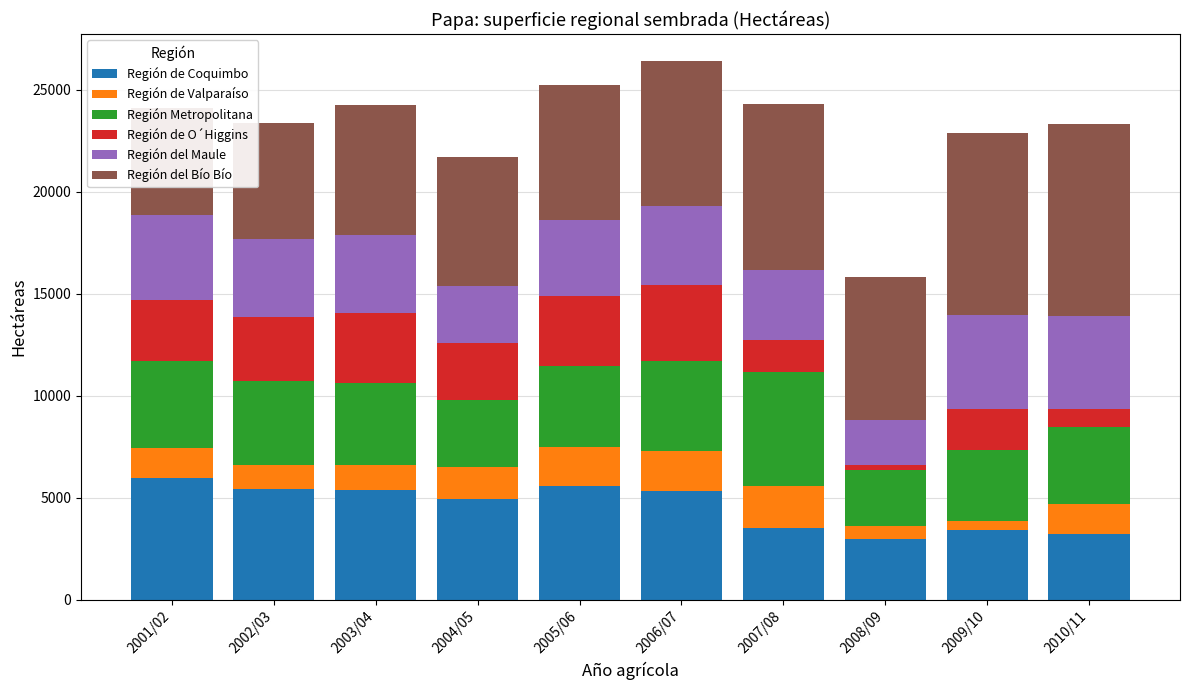

What is the sum of the Región del Maule values at 2002/03 and 2005/06?

7590